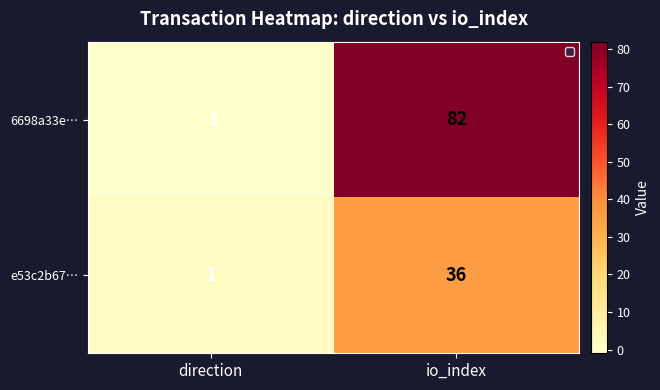

The value of e53c2b67… at direction is 1. True or false?

True